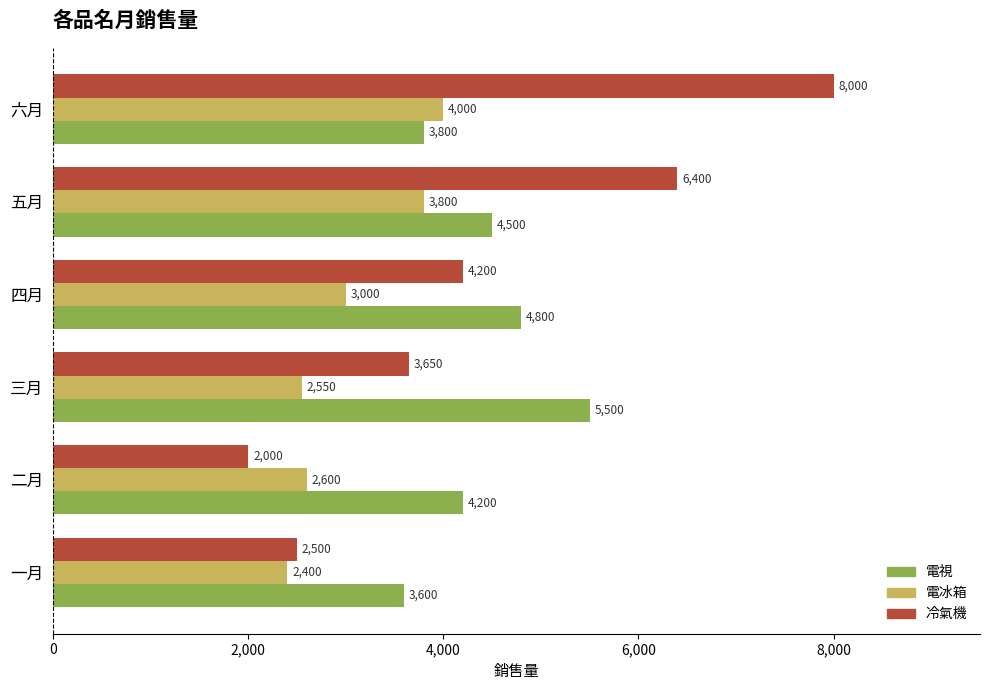

List the series in order of their peak value, highest first.

冷氣機, 電視, 電冰箱